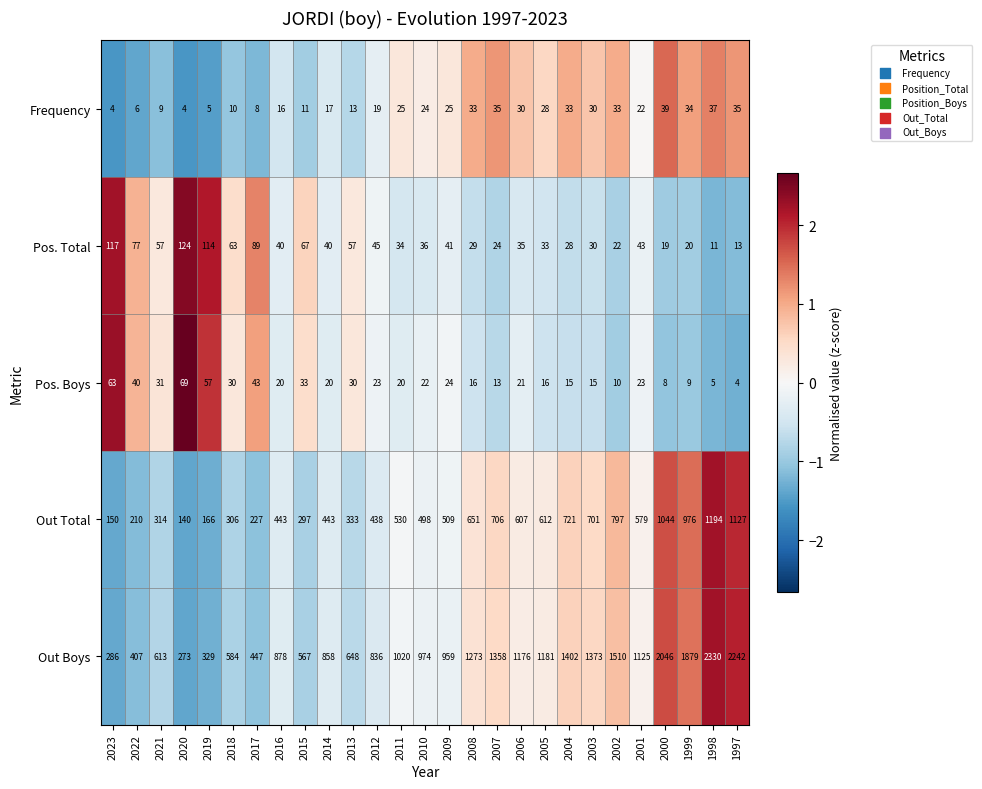

How many categories are shown in the chart?

27